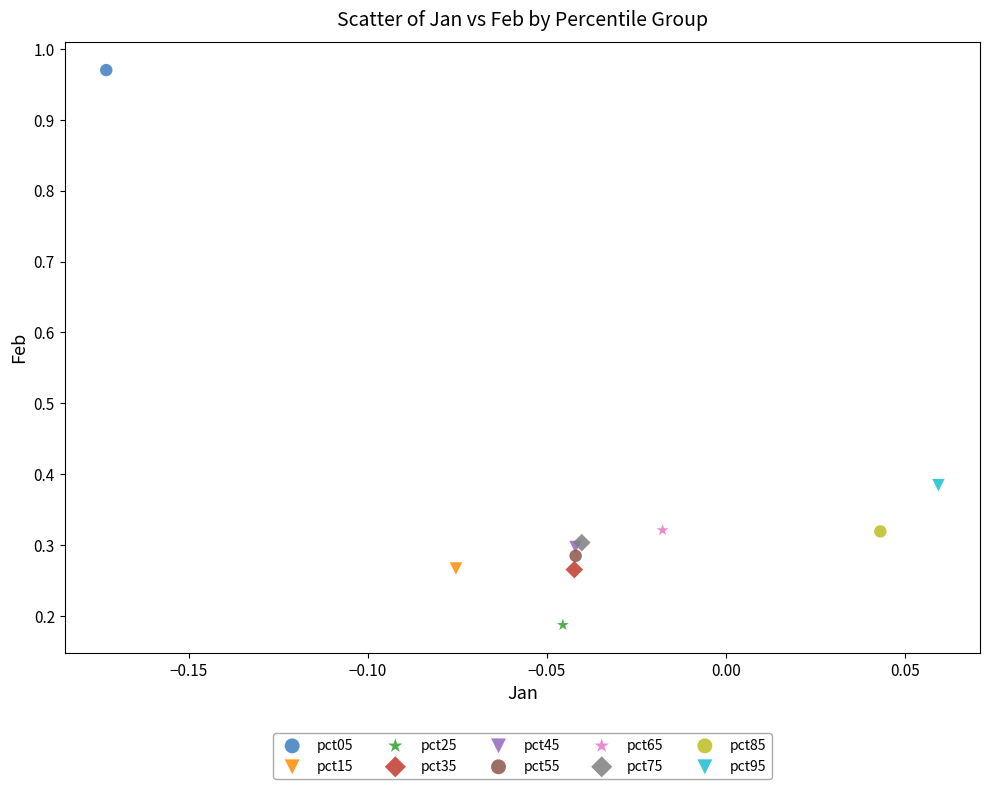

Which series reaches the minimum Y coordinate?

pct25